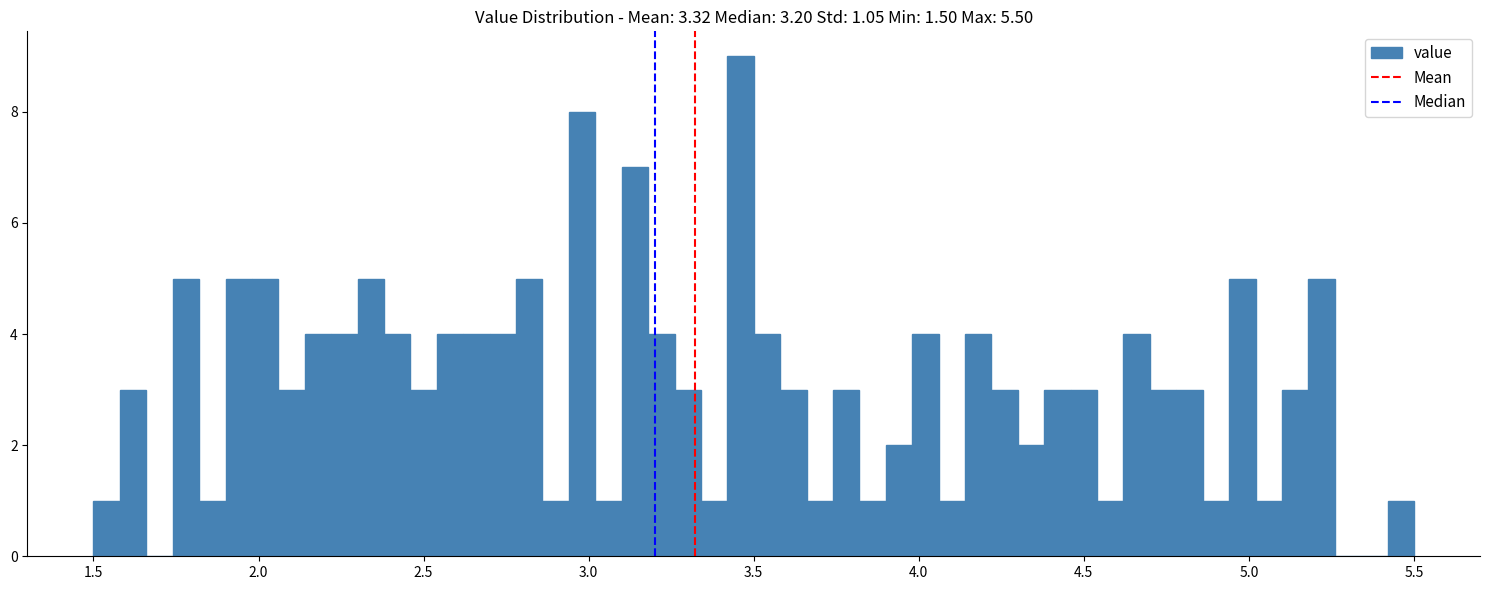

Read against the x-axis, roughly where is the centre of the tallest bar?

3.45